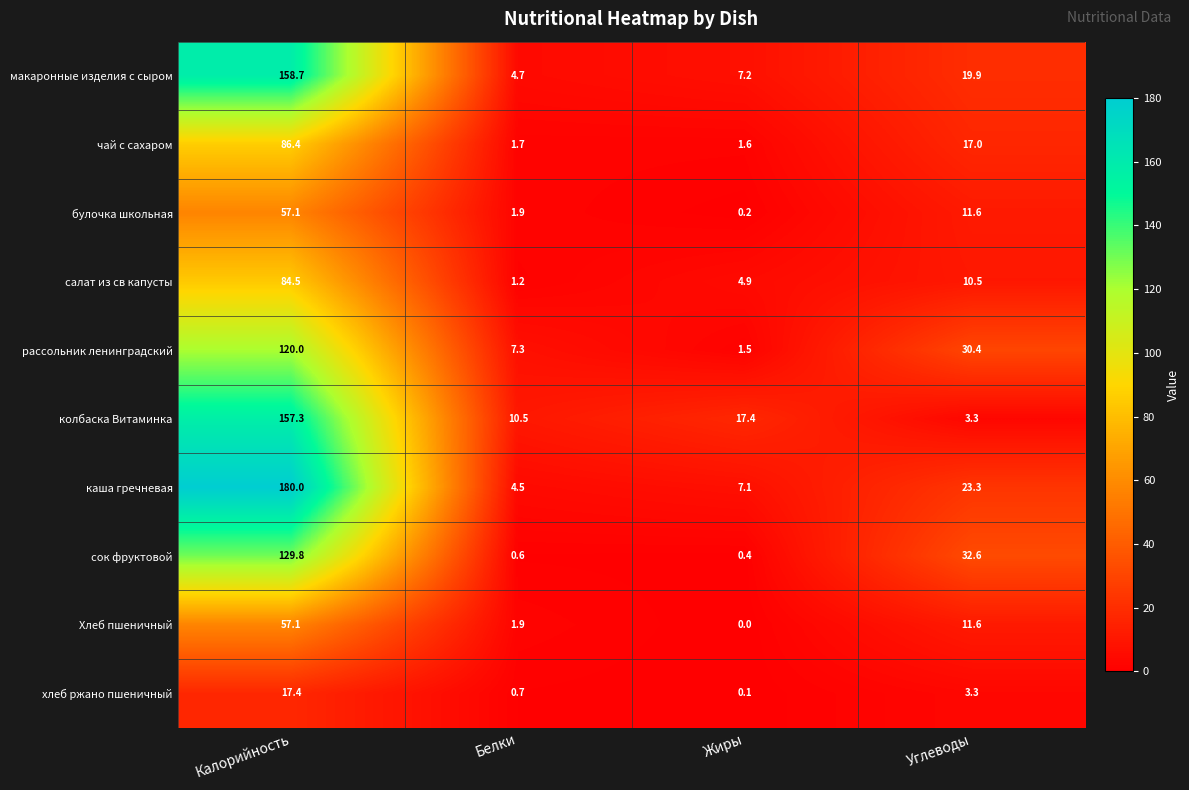

What is the average value of the макаронные изделия с сыром series?

47.6